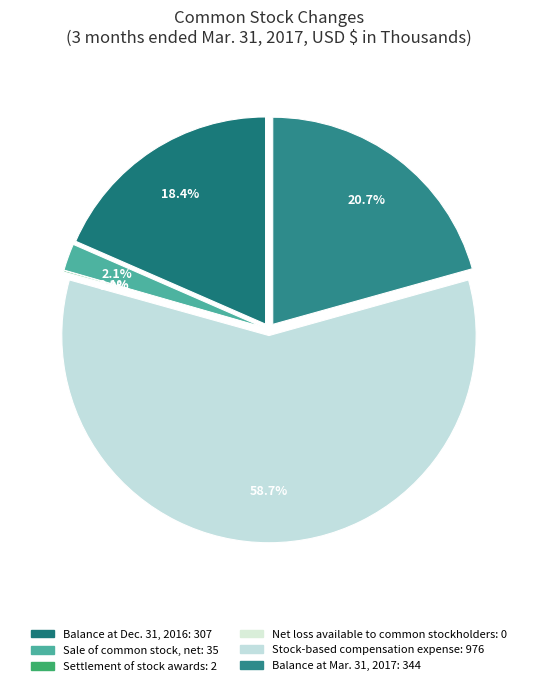

To the nearest percent, what is the average slice percentage?

17%